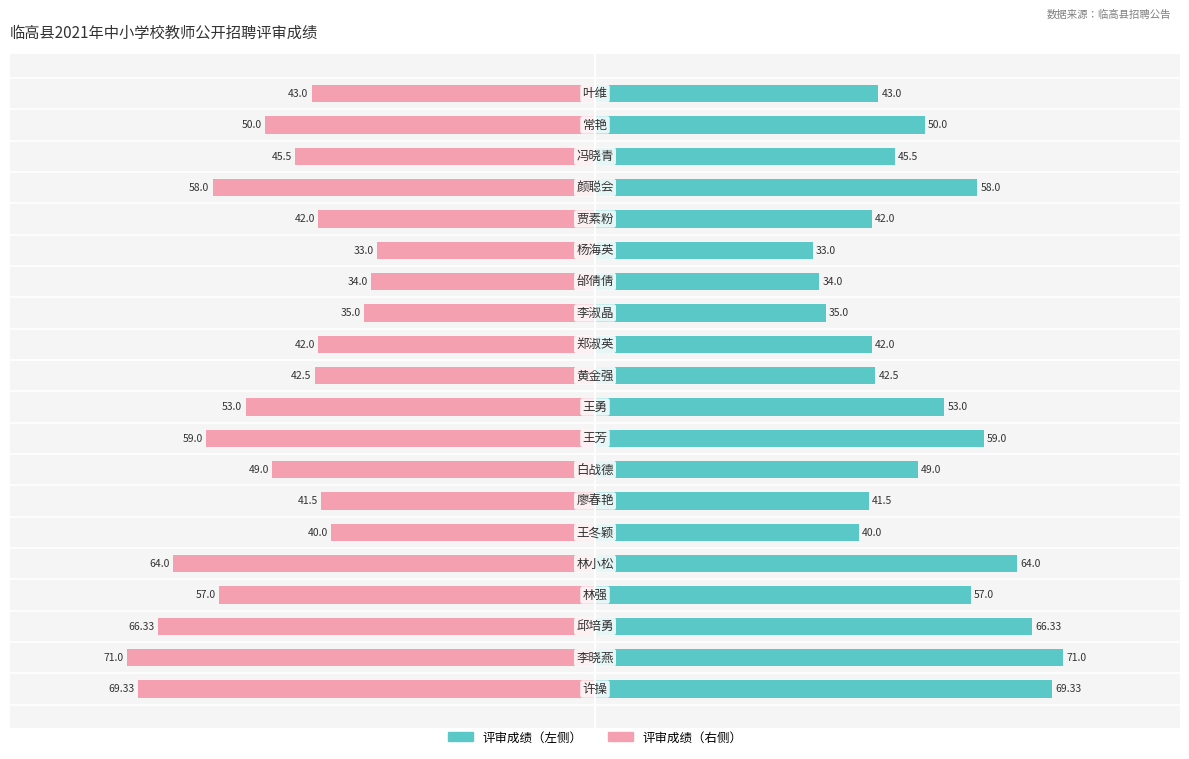

Which series has the largest total across all categories?

评审成绩（左）